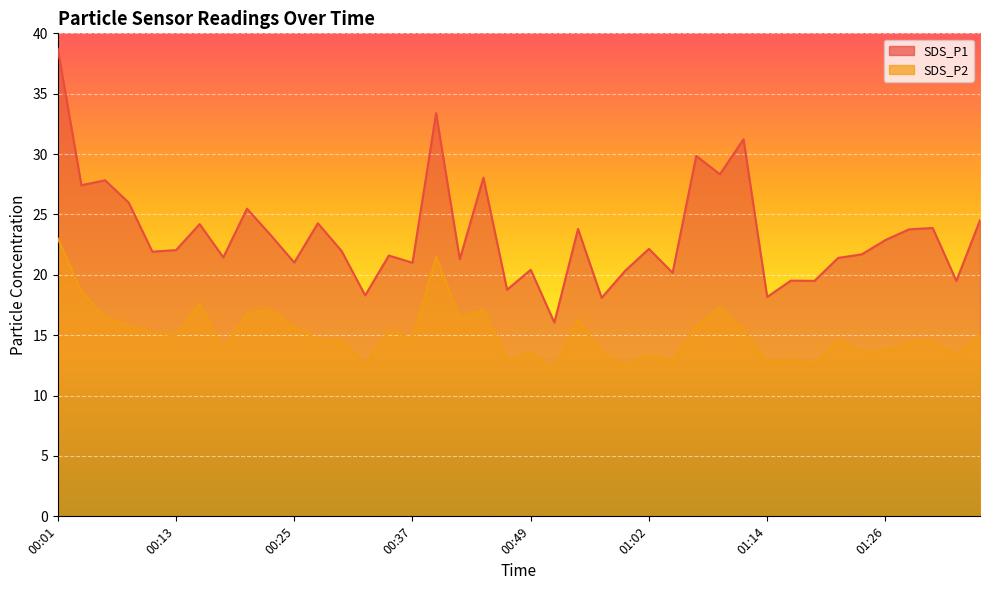

True or false: SDS_P2 and SDS_P1 cross at least once.

False